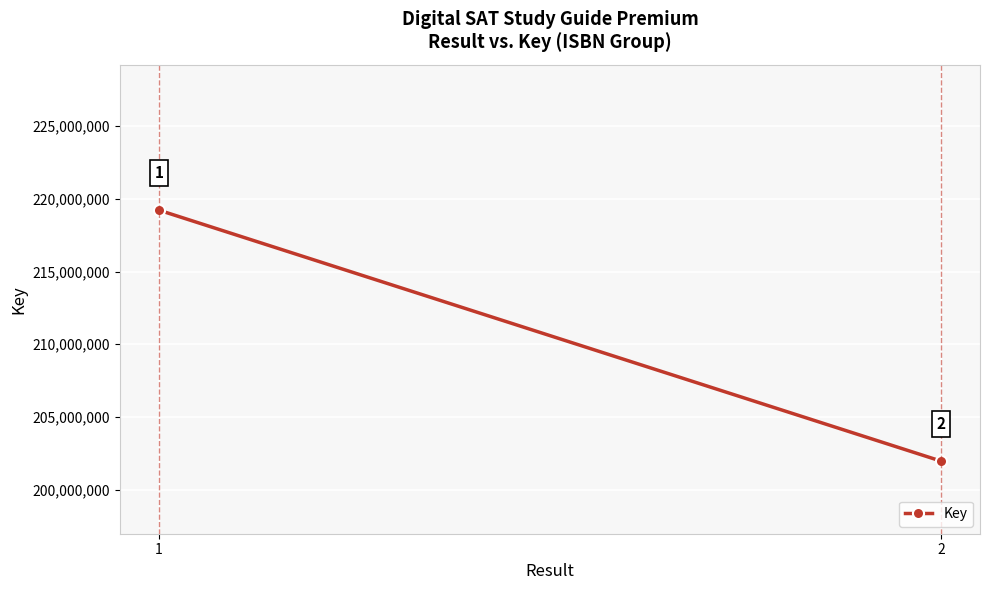

How many lines are shown in the chart?

1